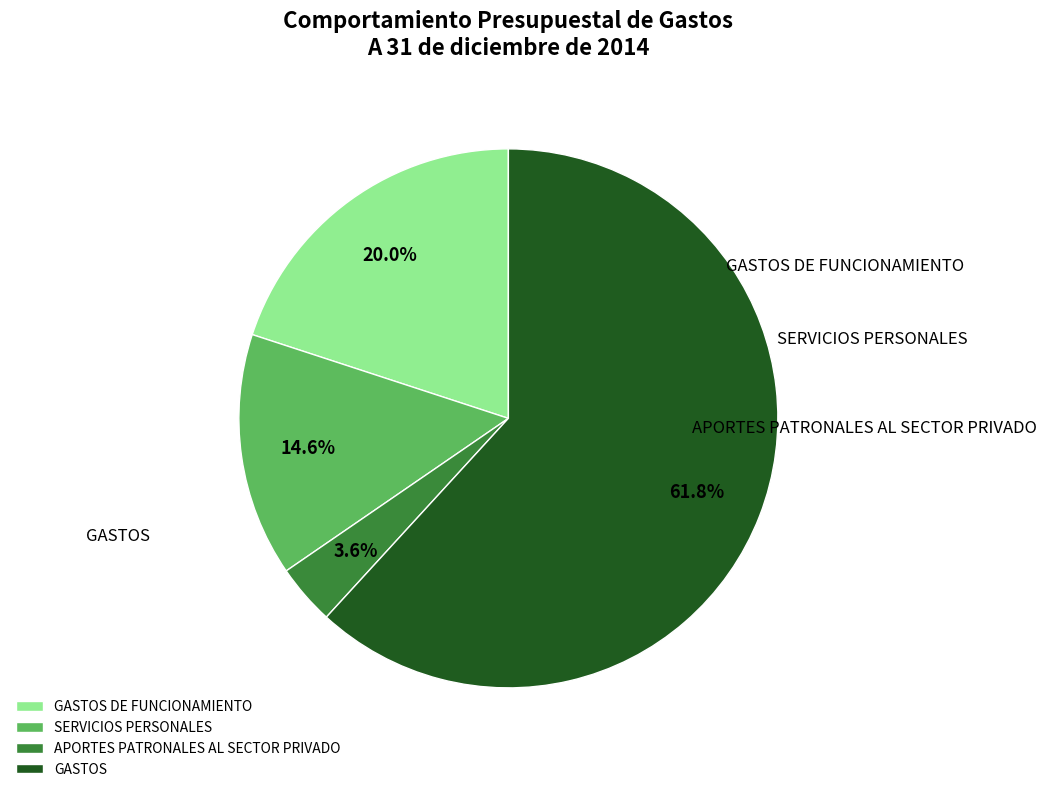

Which slice is the largest?

GASTOS